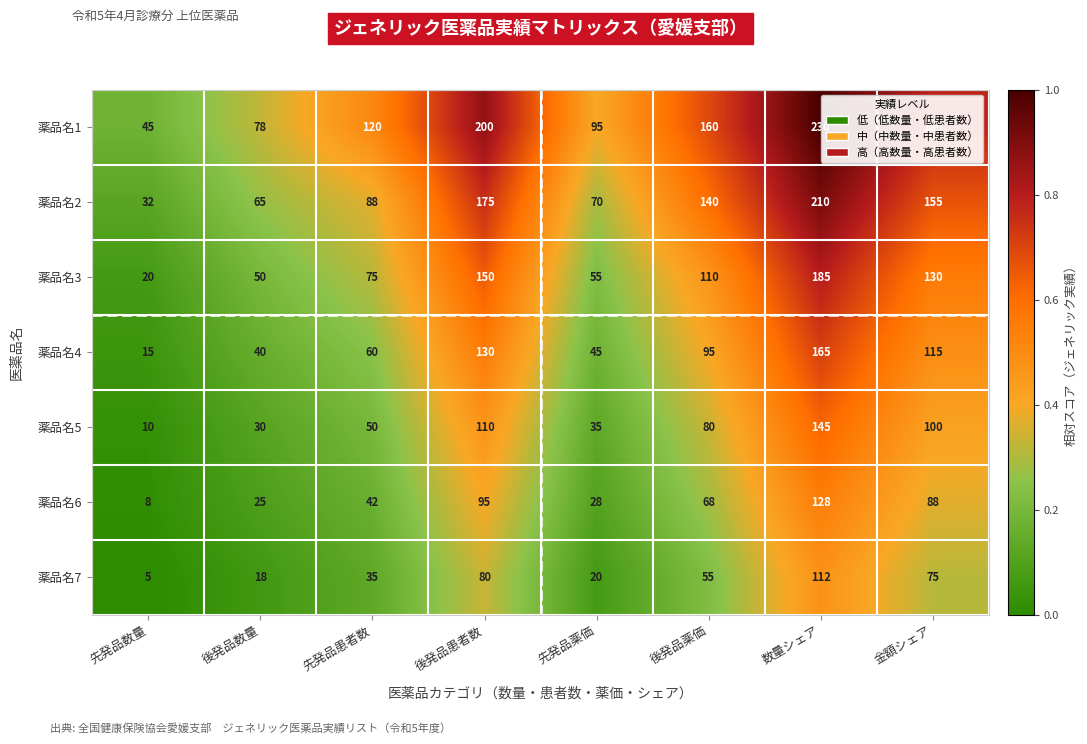

Which series has the largest total across all categories?

薬品名1